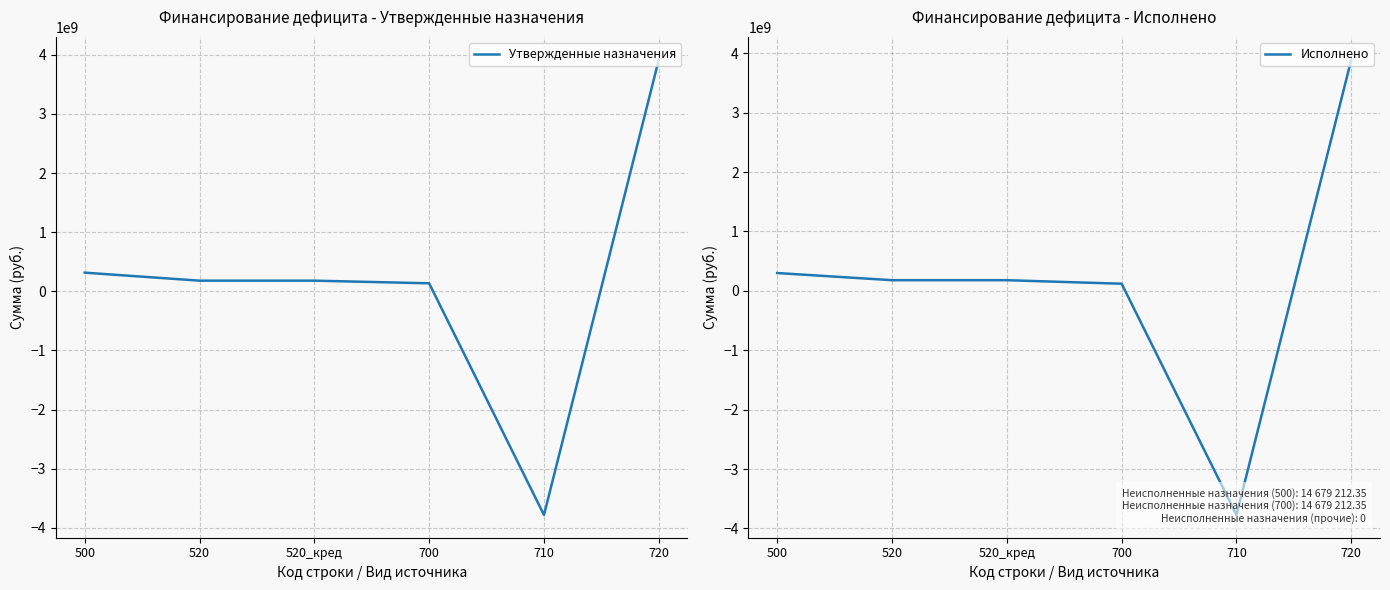

True or false: Исполнено and Утвержденные назначения intersect in this chart.

True